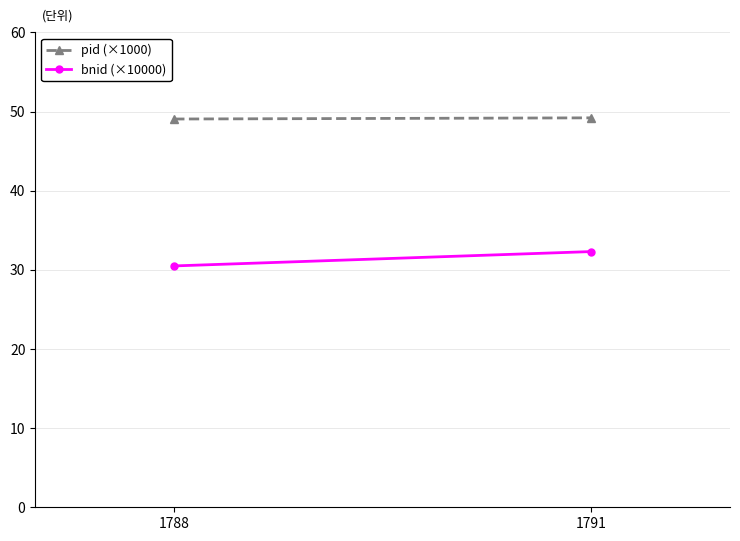

What is the smallest value displayed?

30.5